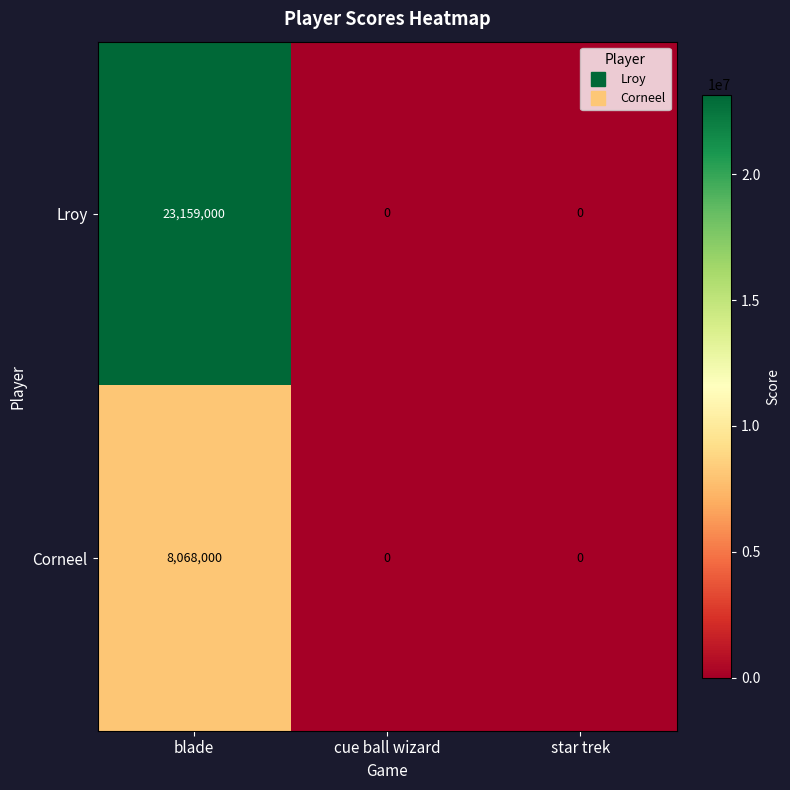

What value does the Corneel series have at blade, to the nearest 10?

8068000